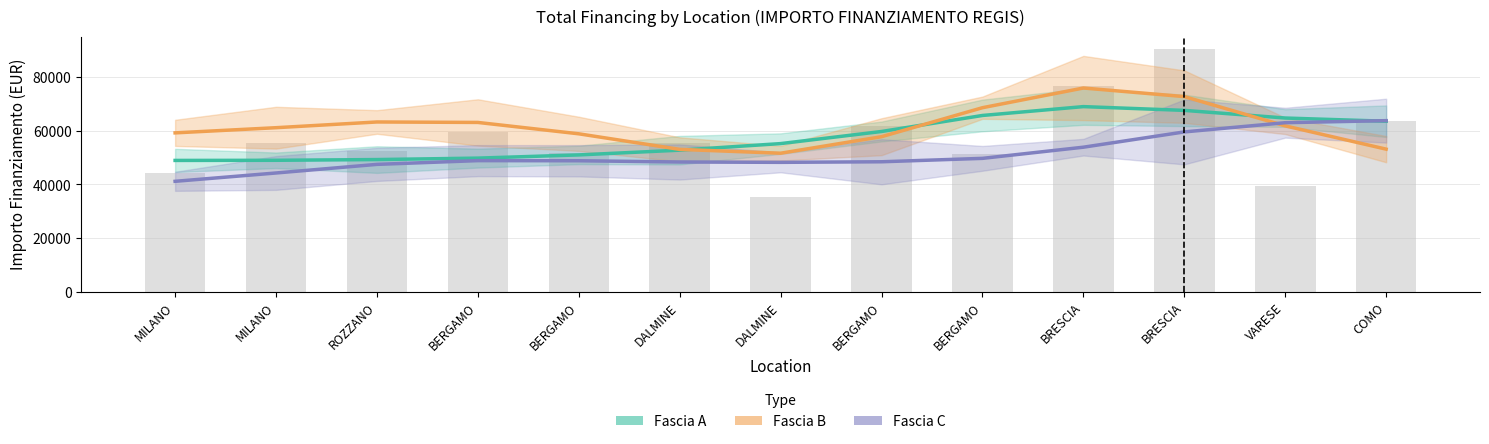

At which category does the chart reach its peak across all series?

BRESCIA